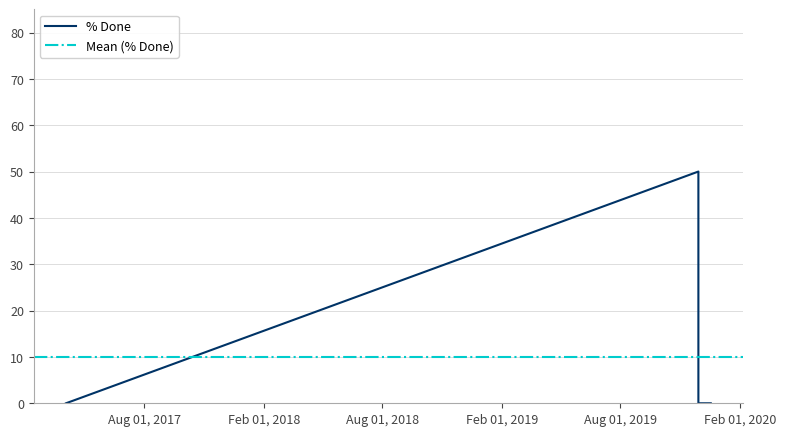

Which category has the lowest value across all series?

2017-04-03